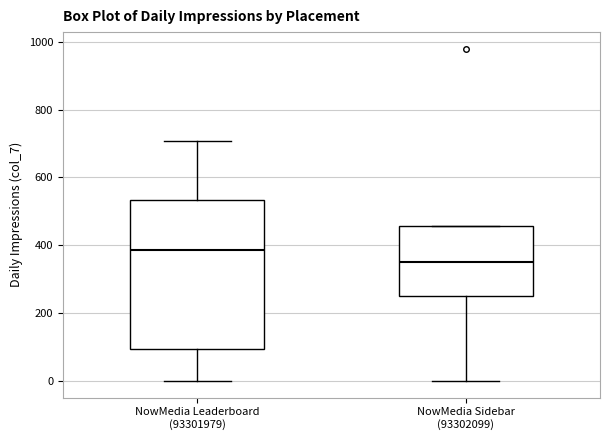

Which box's median line is the highest?

NowMedia Leaderboard (93301979)